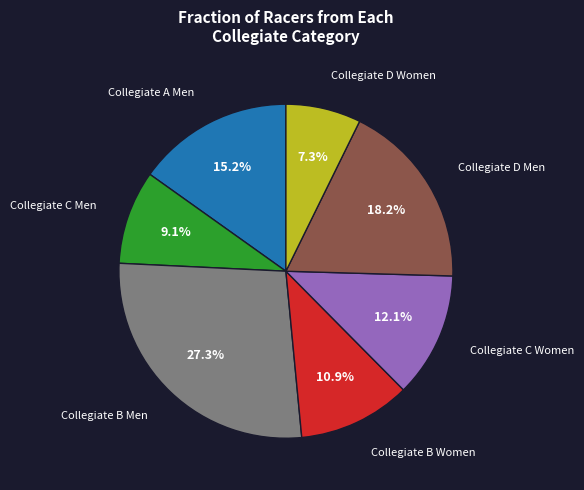

Is there a majority slice in this chart?

No